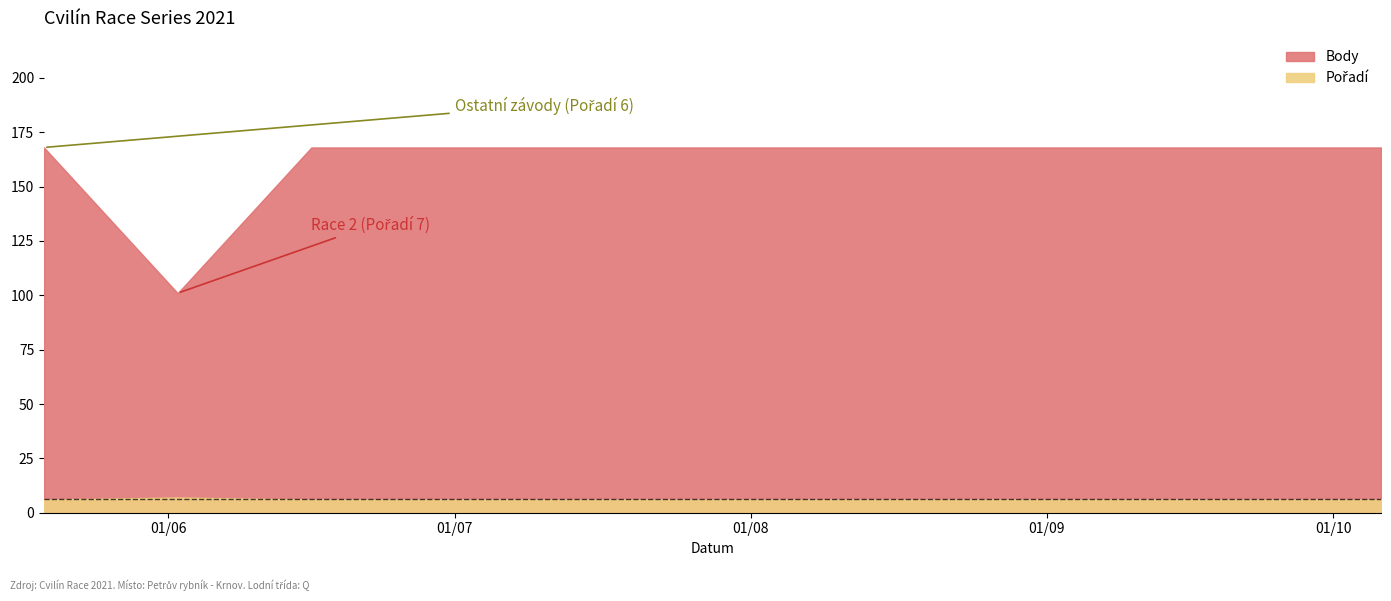

What are all the series names shown in the legend?

Body, Pořadí